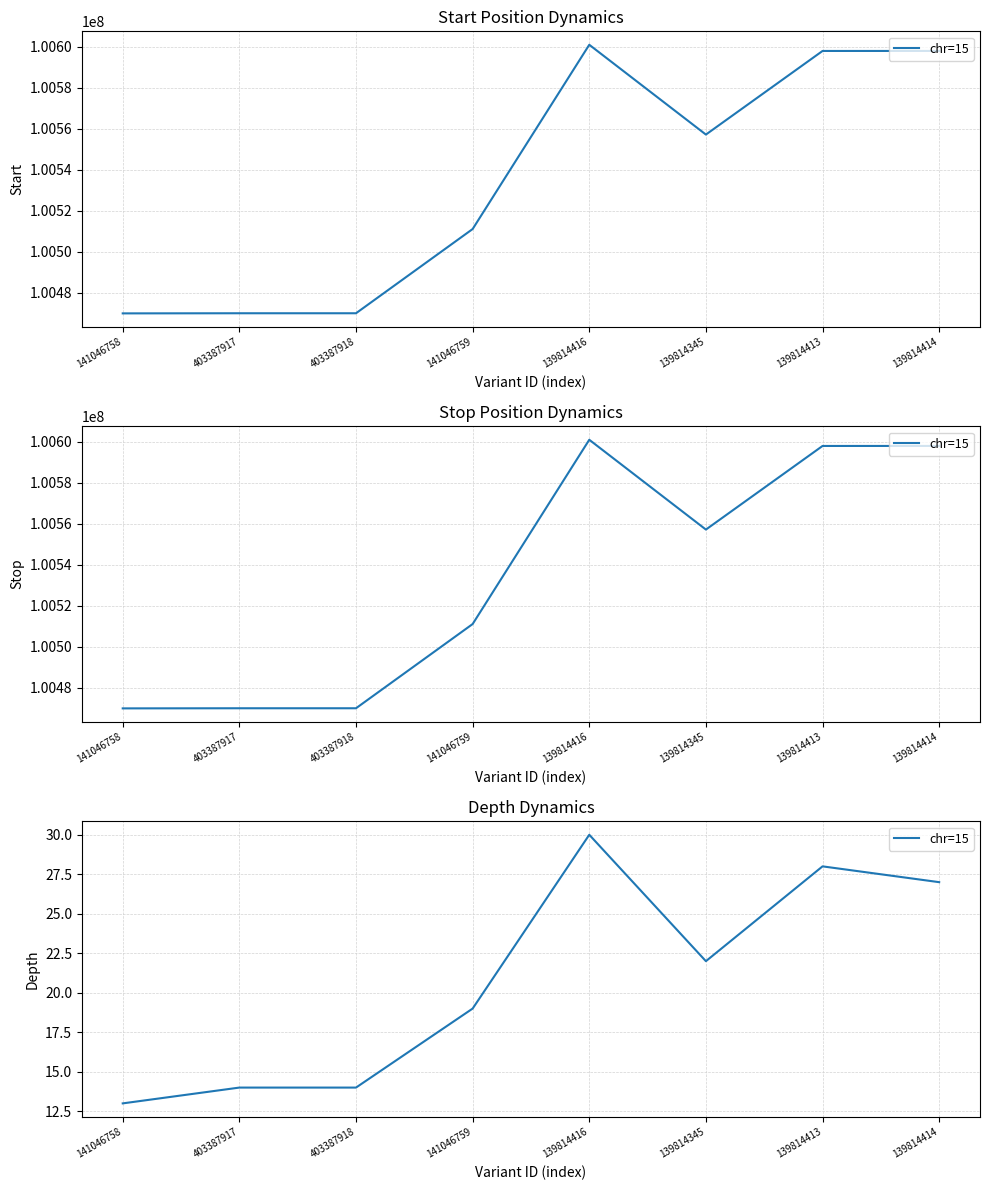

What is the value of the 6th point from the left?

22